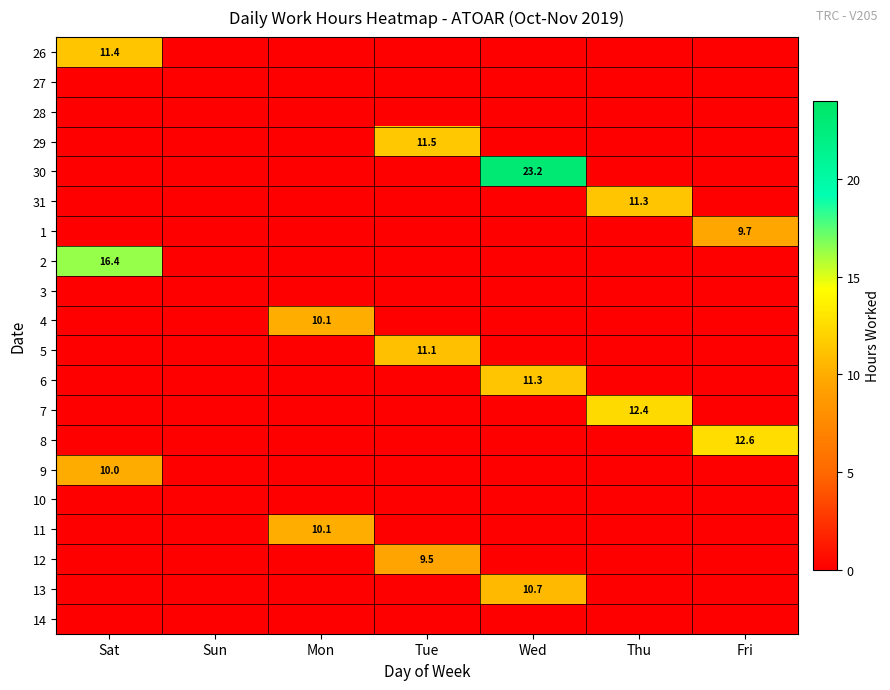

How many values in the 5 series exceed 0?

1